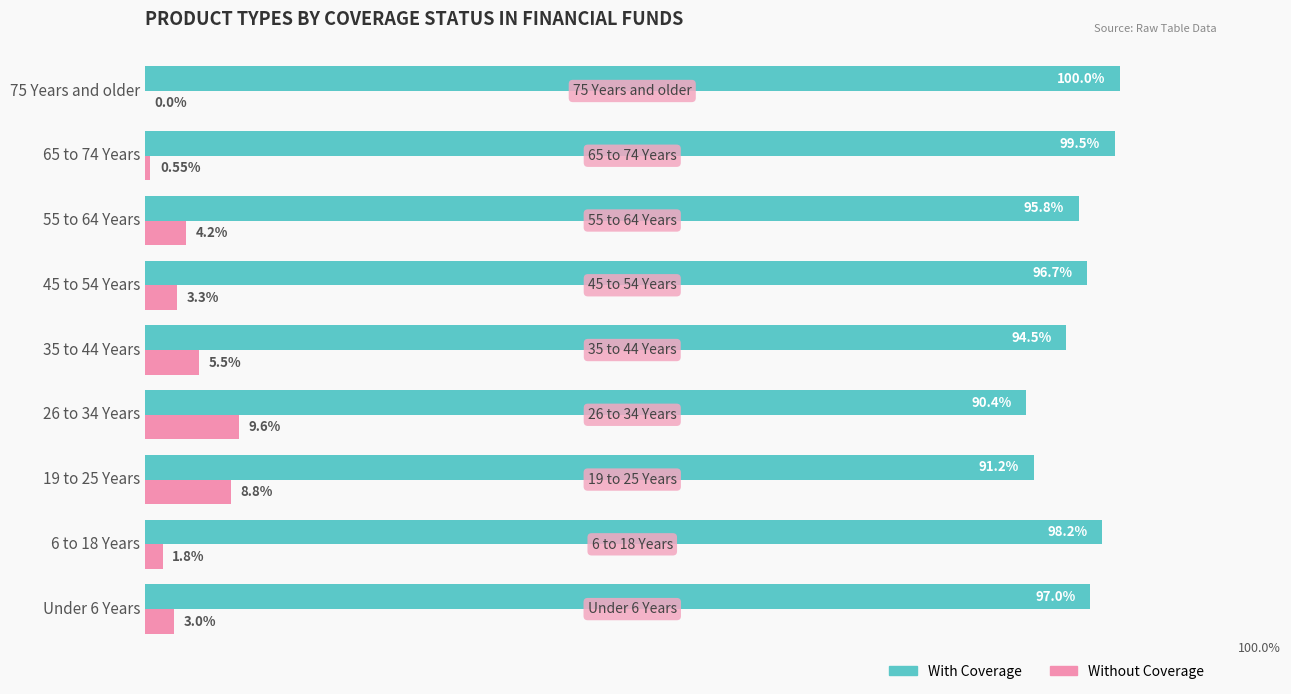

Is the value of With Coverage at 19 to 25 Years greater than the value of Without Coverage at 65 to 74 Years?

Yes